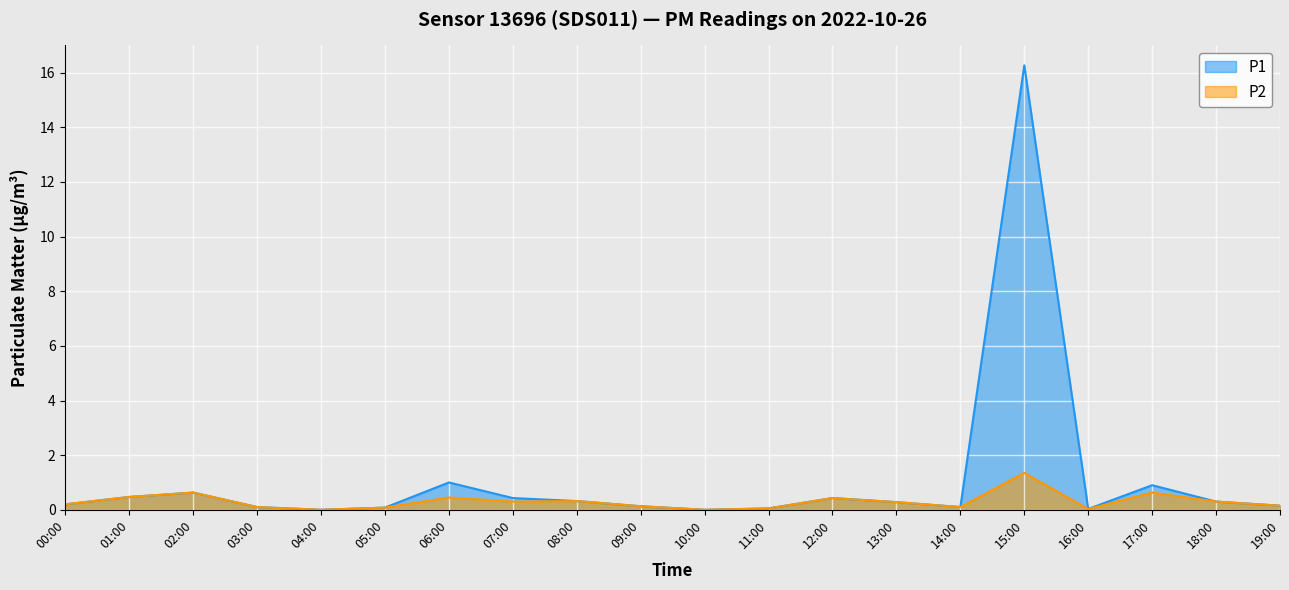

At which category does P1 reach its first local peak?

02:00